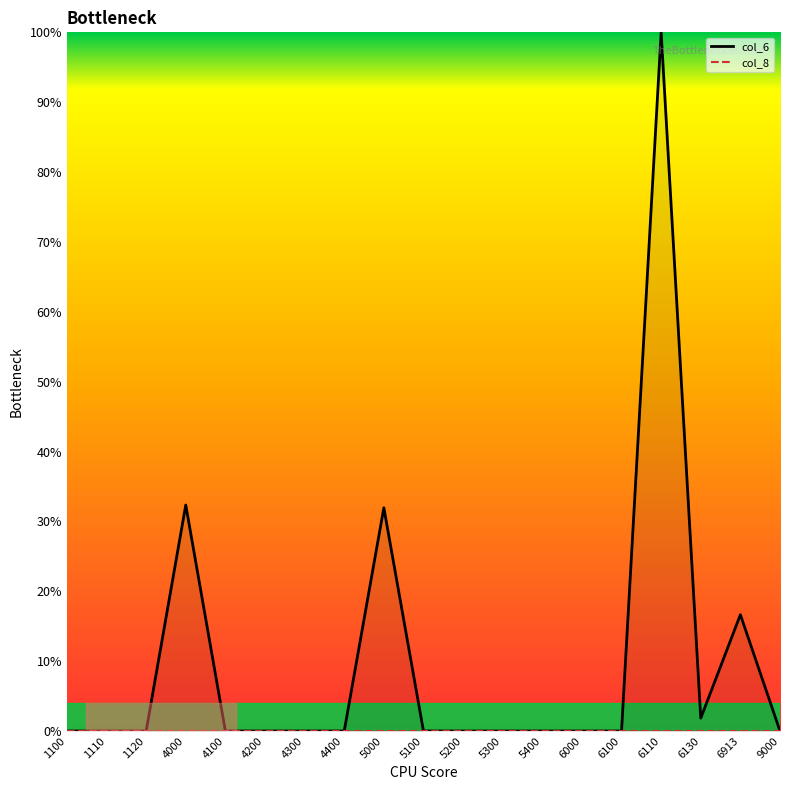

How many values in col_6 are above zero?

11